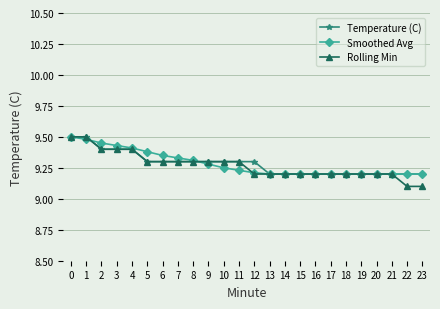

What is the total value across all series at 5?

28.0